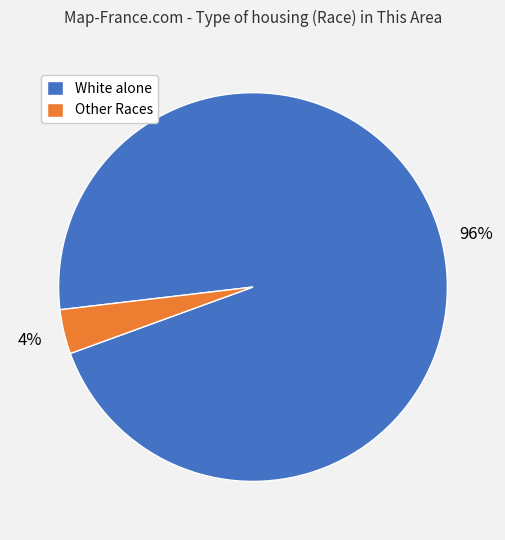

How many slices are in this pie chart?

2